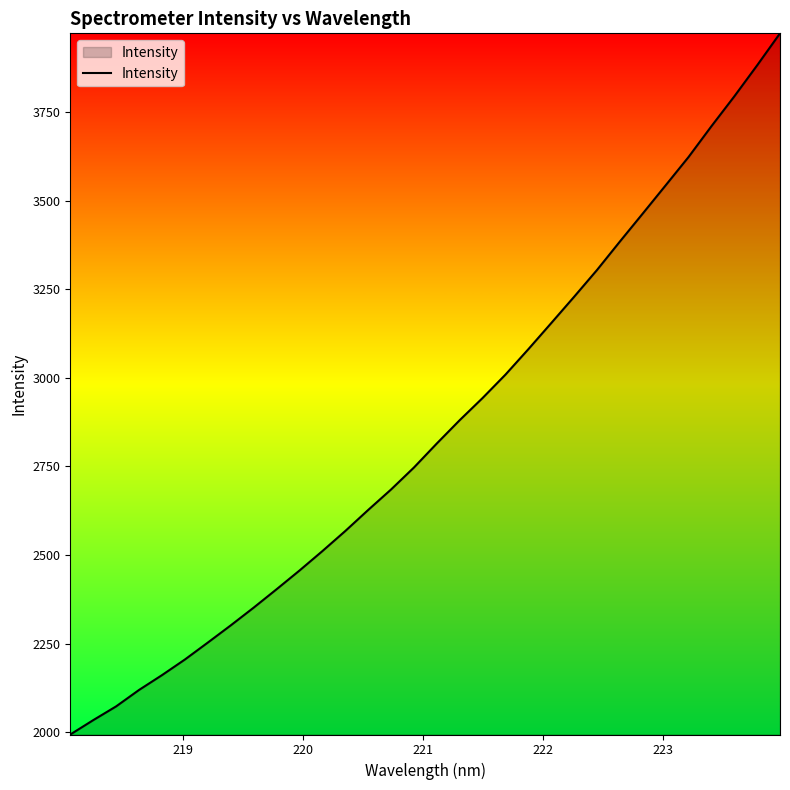

What is the greatest value displayed?

3971.9